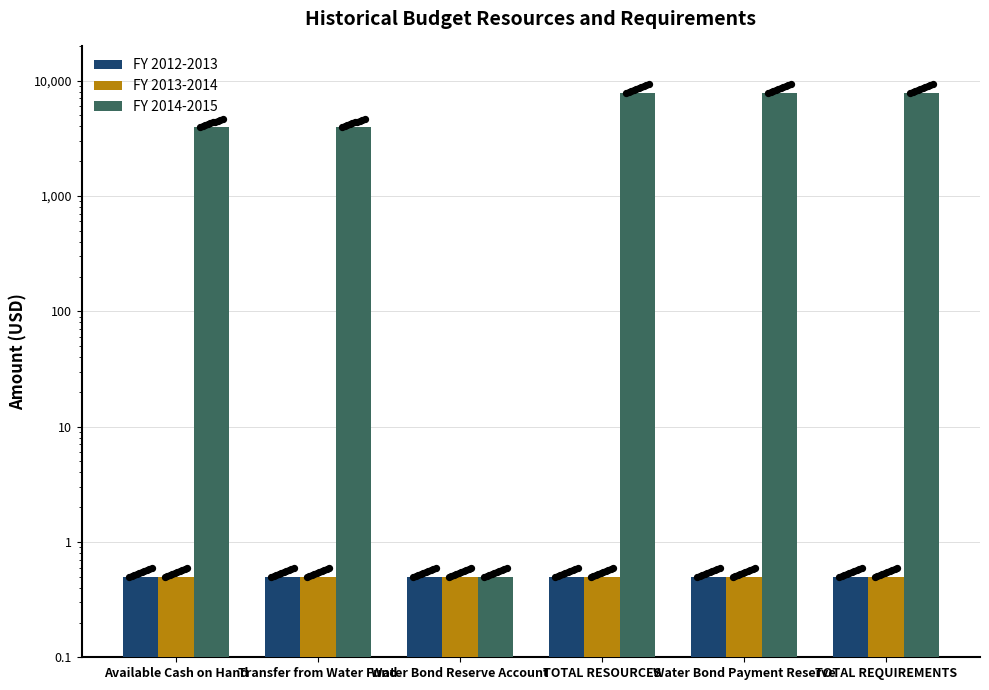

Which series has the widest spread of Y values?

FY 2014-2015